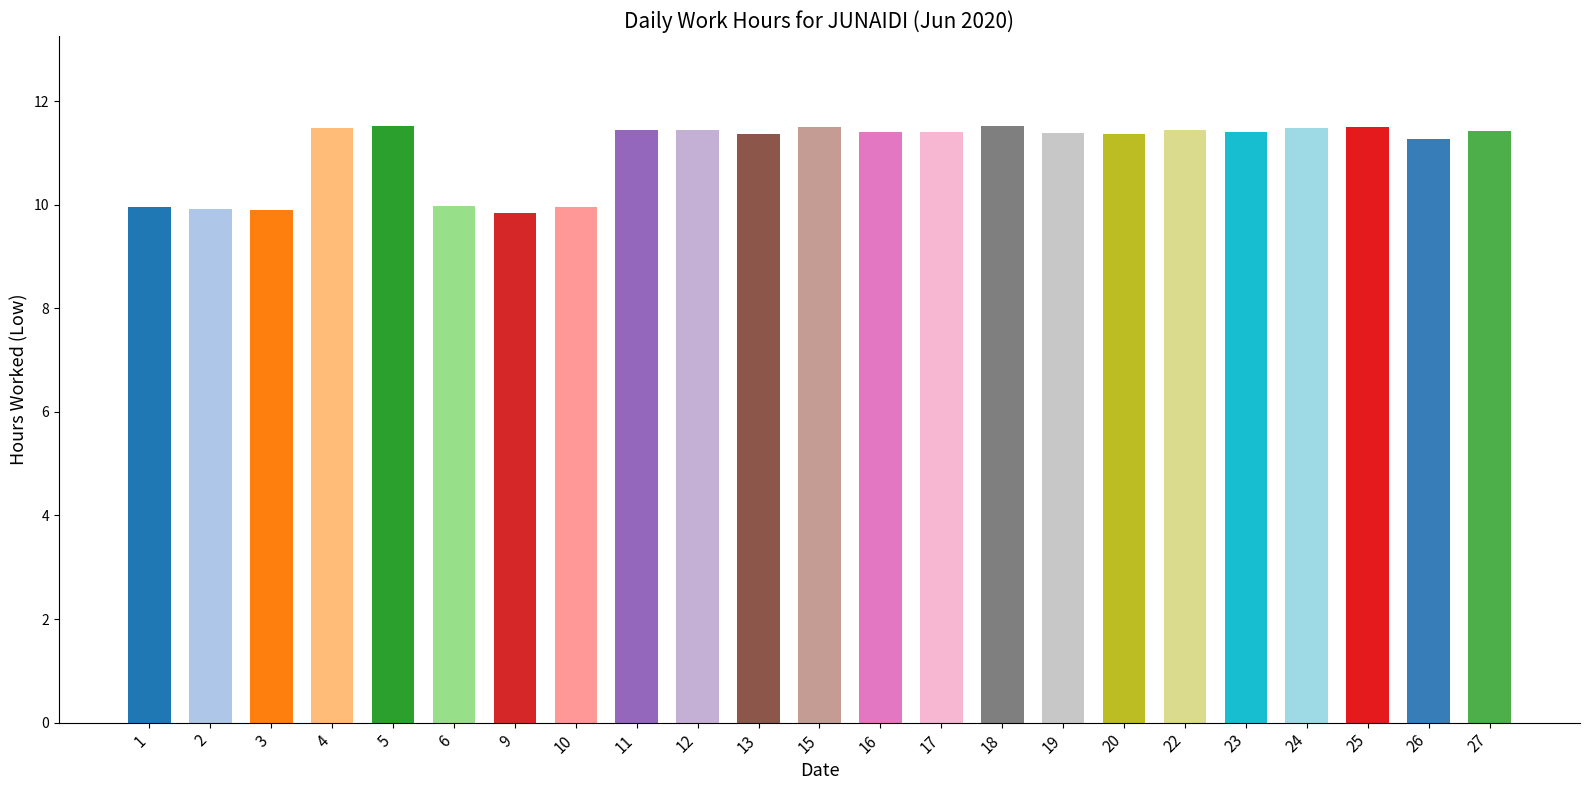

What is the maximum value shown in the chart?

11.5